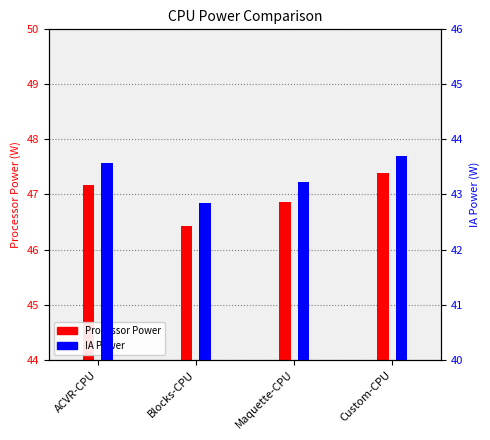

What are all the series names shown in the legend?

Processor Power, IA Power